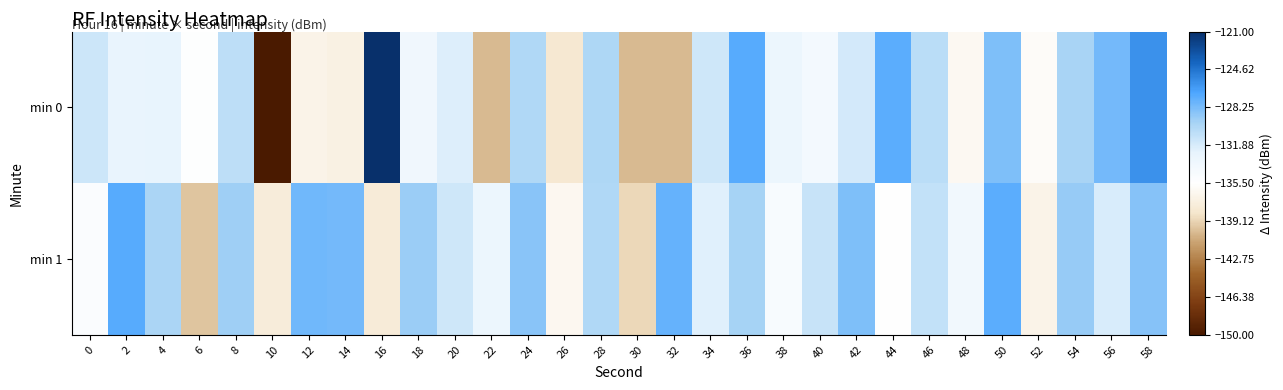

Reading right to left, list all the values displayed in this chart.

min 0: 58=-125.9	56=-128.1	54=-129.8	52=-135.9	50=-128.5	48=-136.2	46=-130.6	44=-127.3	42=-131.7	40=-134.0	38=-133.2	36=-127.2	34=-131.5	32=-140.2	30=-140.2	28=-130.0	26=-138.1	24=-130.1	22=-140.2	20=-132.2	18=-133.7	16=-121.1	14=-137.1	12=-136.8	10=-150.2	8=-130.7	6=-135.3	4=-132.6	2=-132.8	0=-131.4
min 1: 58=-128.6	56=-131.9	54=-129.2	52=-136.8	50=-127.3	48=-133.7	46=-130.9	44=-135.6	42=-128.4	40=-131.1	38=-134.5	36=-129.7	34=-132.3	32=-127.6	30=-138.9	28=-130.1	26=-136.4	24=-128.8	22=-133.2	20=-131.5	18=-129.4	16=-137.7	14=-128.1	12=-128.0	10=-137.6	8=-129.5	6=-139.7	4=-129.9	2=-127.2	0=-134.9